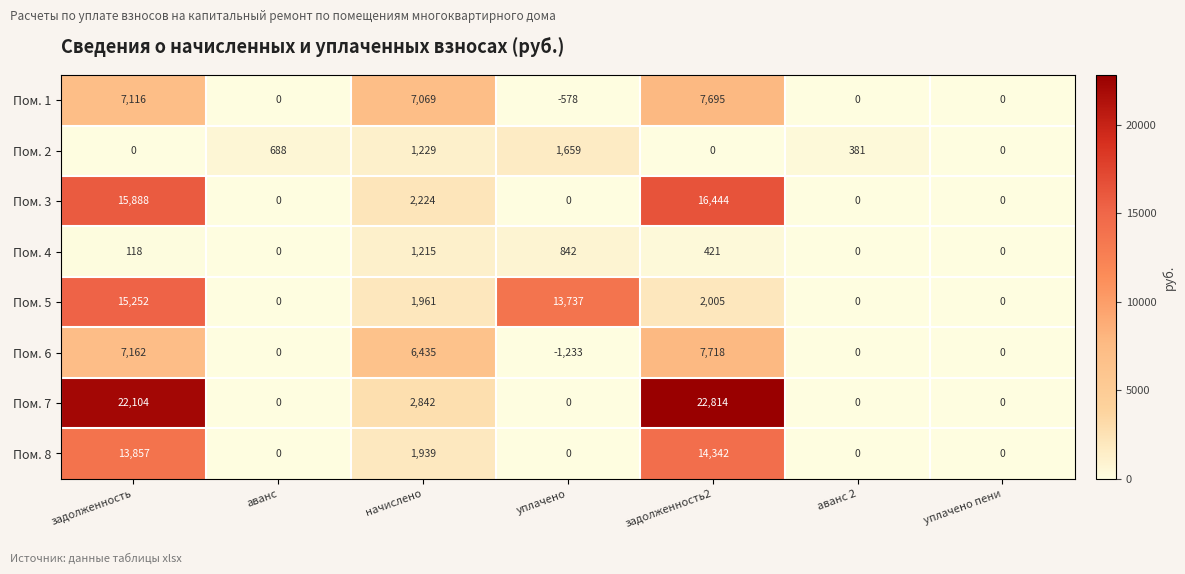

The value of Пом. 7 at задолженность2 is 8595. True or false?

False